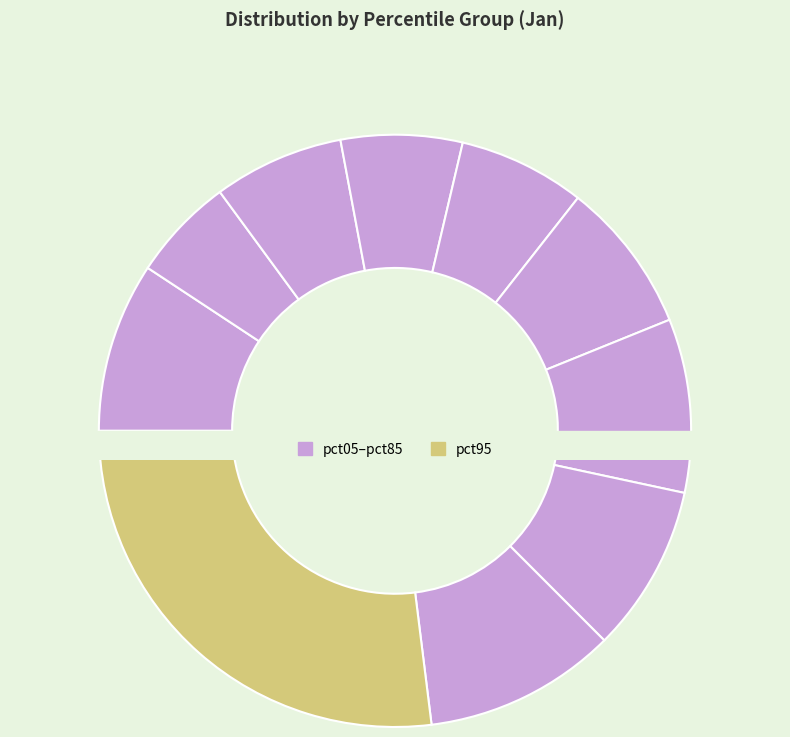

How much of the chart is everything except pct95?

73.0%